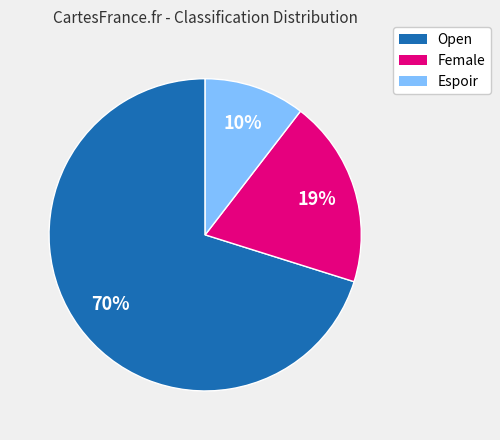

Do Female and Open together represent more than half of the pie?

Yes